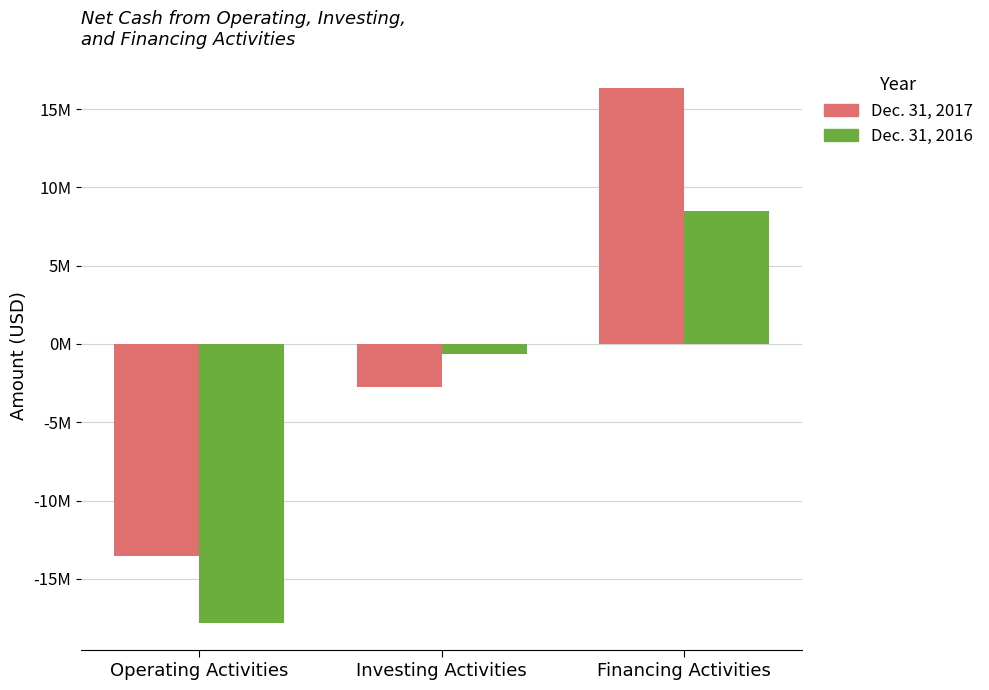

Rank the series by their average value, from lowest to highest.

Dec. 31, 2016, Dec. 31, 2017